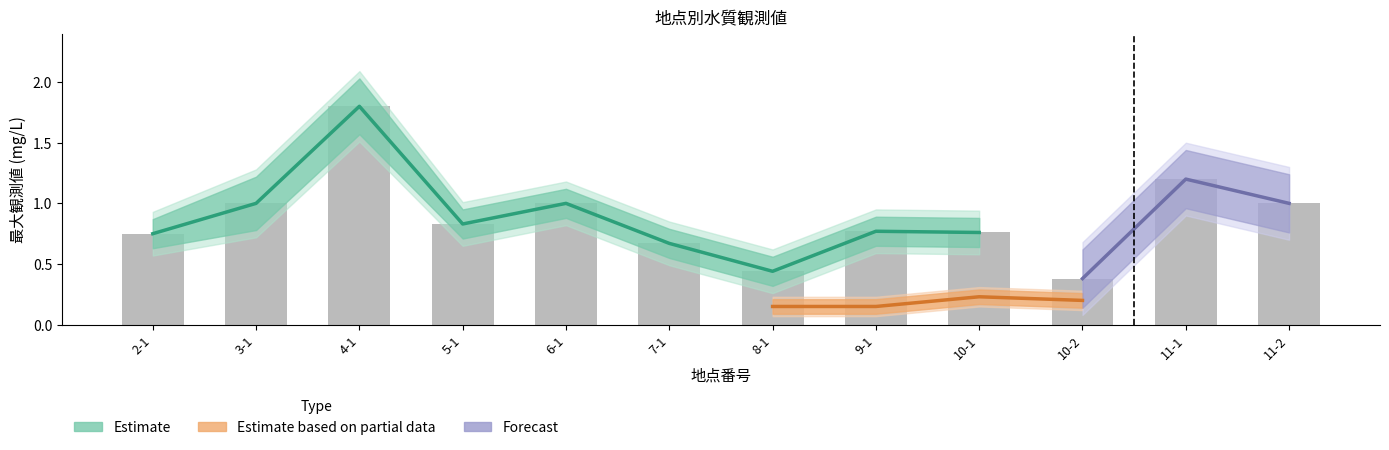

Does the chart contain any negative values?

No